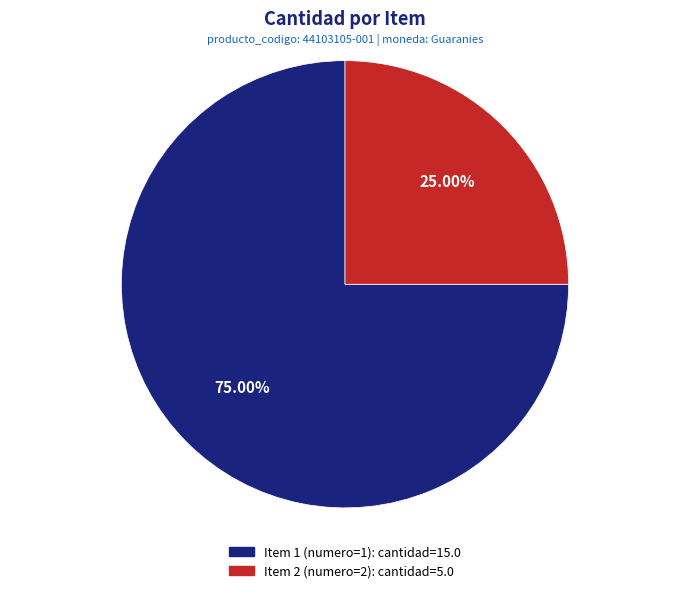

Is there a majority slice in this chart?

Yes